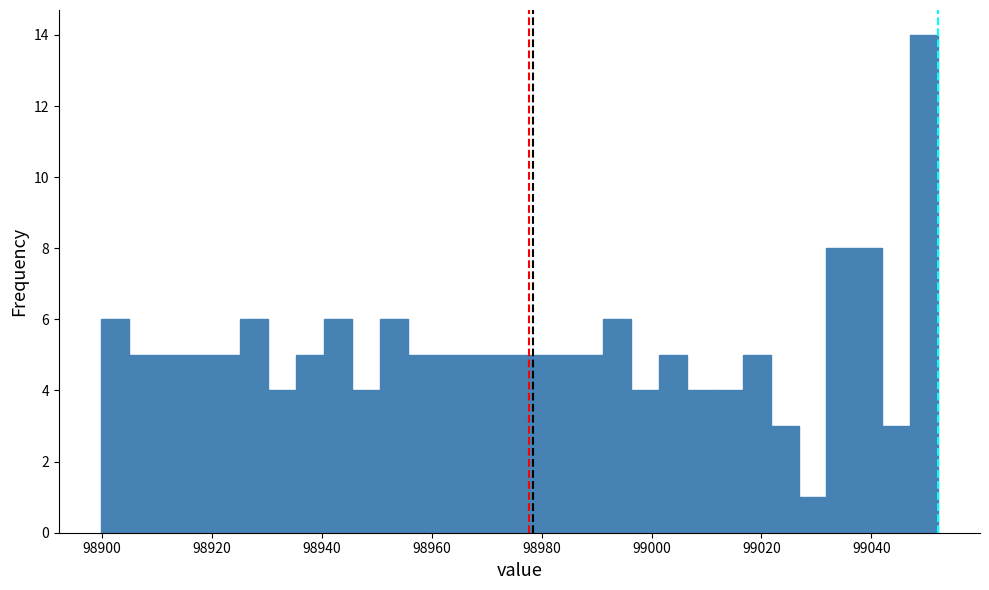

Around what value on the x-axis is the tallest bar? Give the approximate position of its centre, as read against the axis.

99050